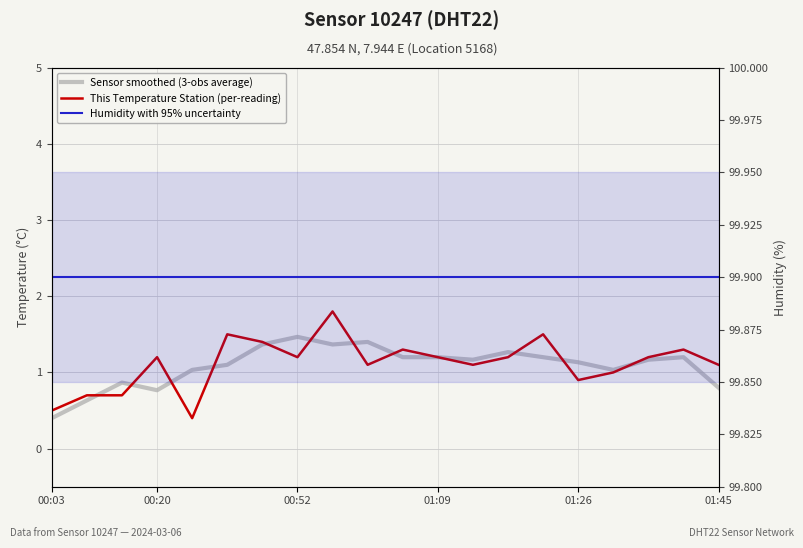

Reading left to right, extract all data points from this chart.

Sensor smoothed (3-obs average): 0.4	0.6	0.9	0.8	1.0	1.1	1.4	1.5	1.4	1.4	1.2	1.2	1.2	1.3	1.2	1.1	1.0	1.2	1.2	0.8
This Temperature Station (per-reading): 0.5	0.7	0.7	1.2	0.4	1.5	1.4	1.2	1.8	1.1	1.3	1.2	1.1	1.2	1.5	0.9	1.0	1.2	1.3	1.1
Humidity with 95% uncertainty: 99.9	99.9	99.9	99.9	99.9	99.9	99.9	99.9	99.9	99.9	99.9	99.9	99.9	99.9	99.9	99.9	99.9	99.9	99.9	99.9